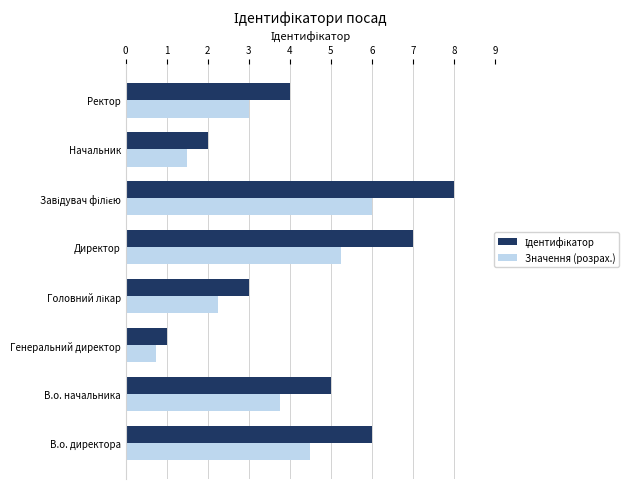

What is the difference between the maximum and second lowest values in the Значення (розрах.) series?

4.5